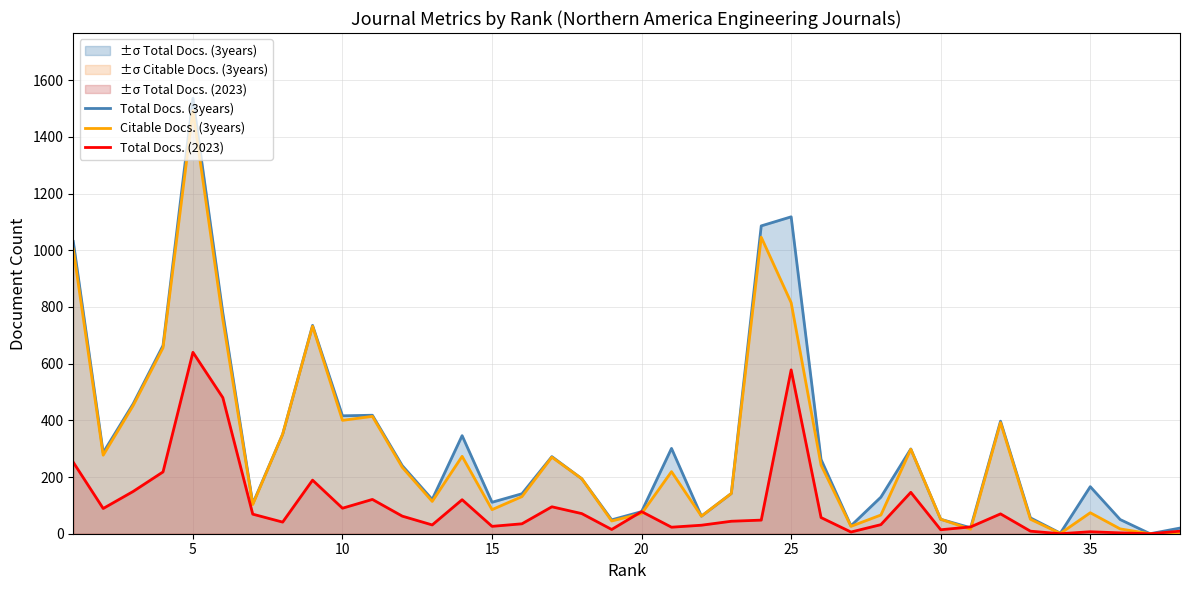

What is the maximum value shown in the chart?

1536